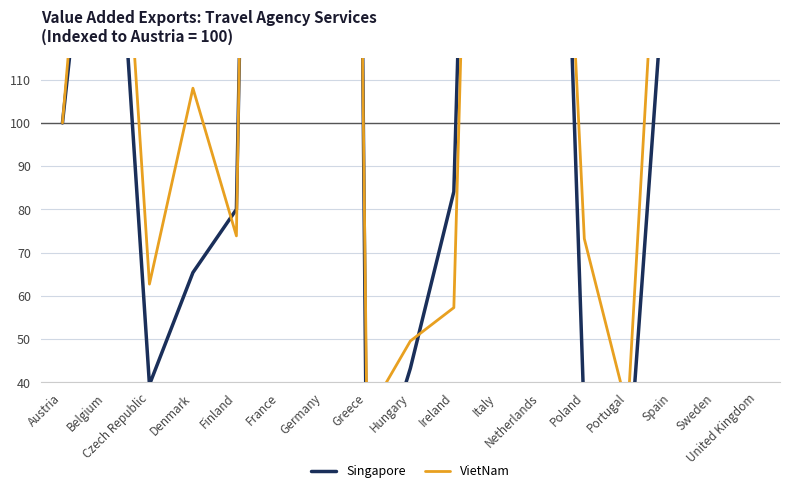

Where is VietNam nearest to the value 455?

Italy